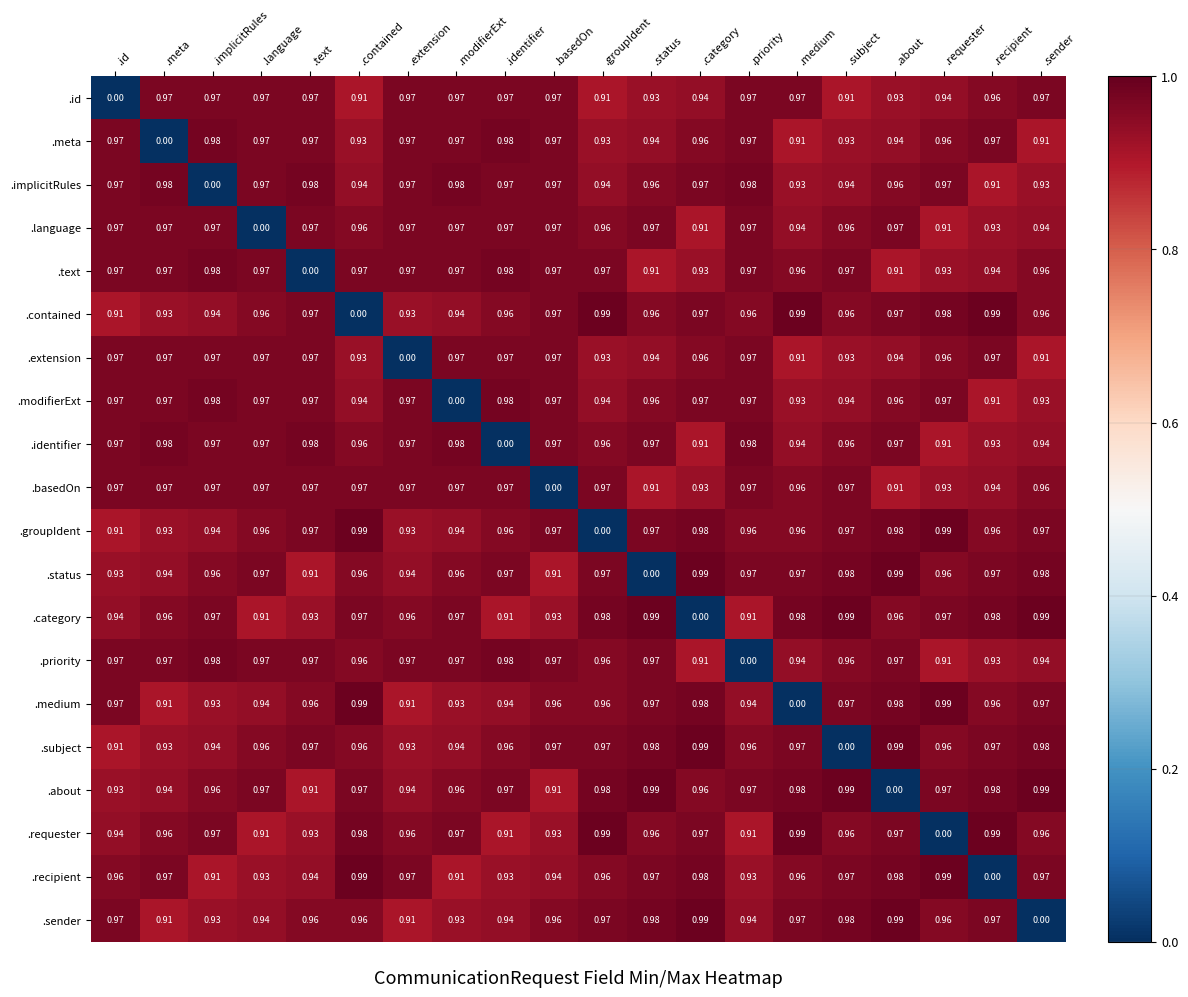

Which series has the largest total across all categories?

.about